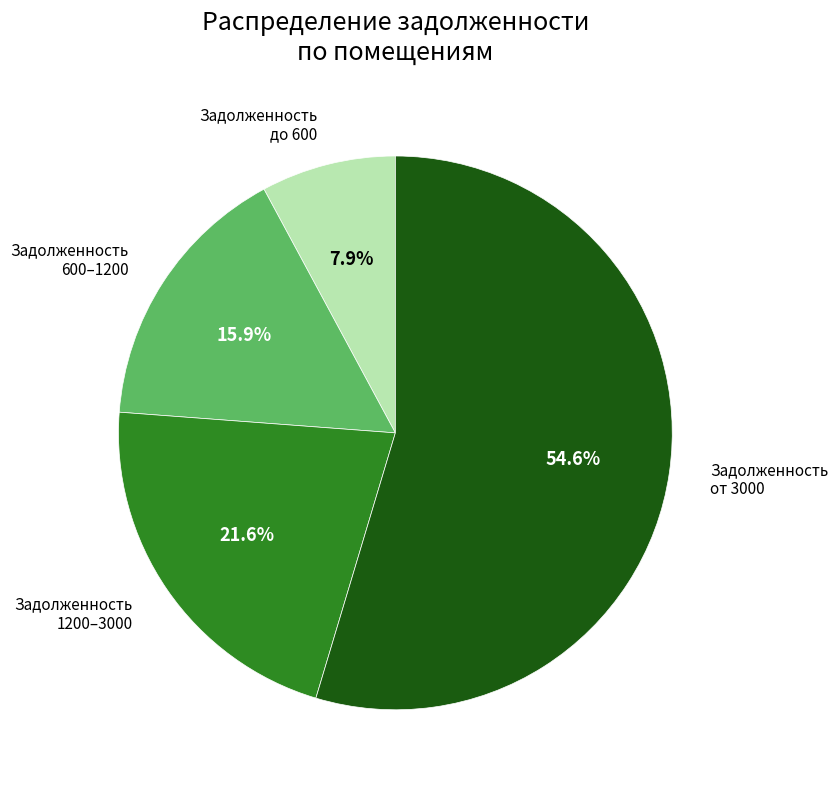

Approximately how many times larger is the value at 1200–3000 compared to от 3000?

0.4